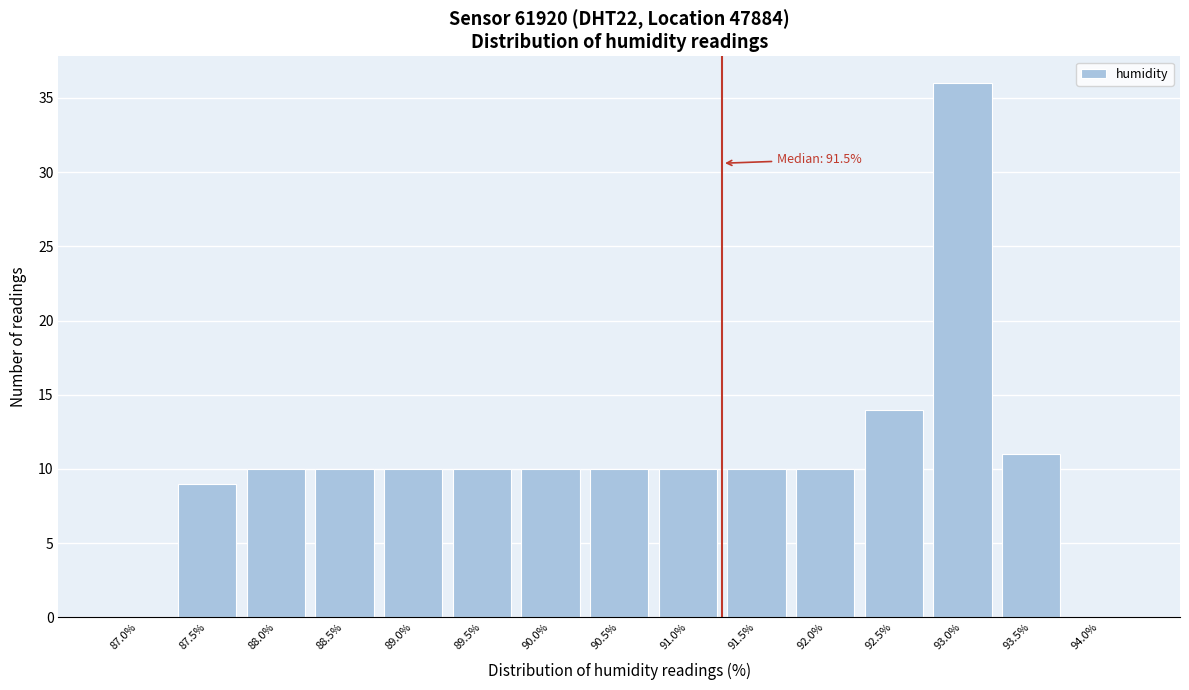

Reading left to right, transcribe all the data shown in this chart.

87.0%=0	87.5%=9	88.0%=10	88.5%=10	89.0%=10	89.5%=10	90.0%=10	90.5%=10	91.0%=10	91.5%=10	92.0%=10	92.5%=14	93.0%=36	93.5%=11	94.0%=0